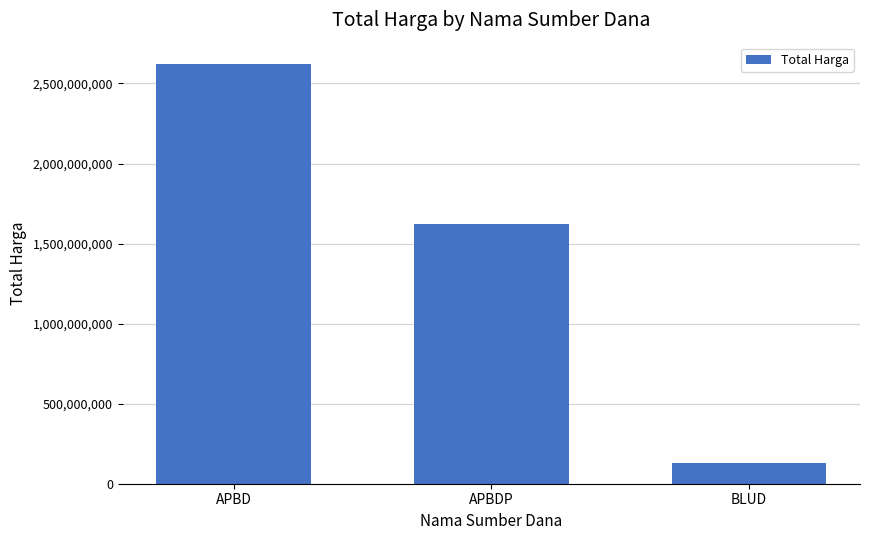

True or false: the data shows 2658769163 at APBDP.

False